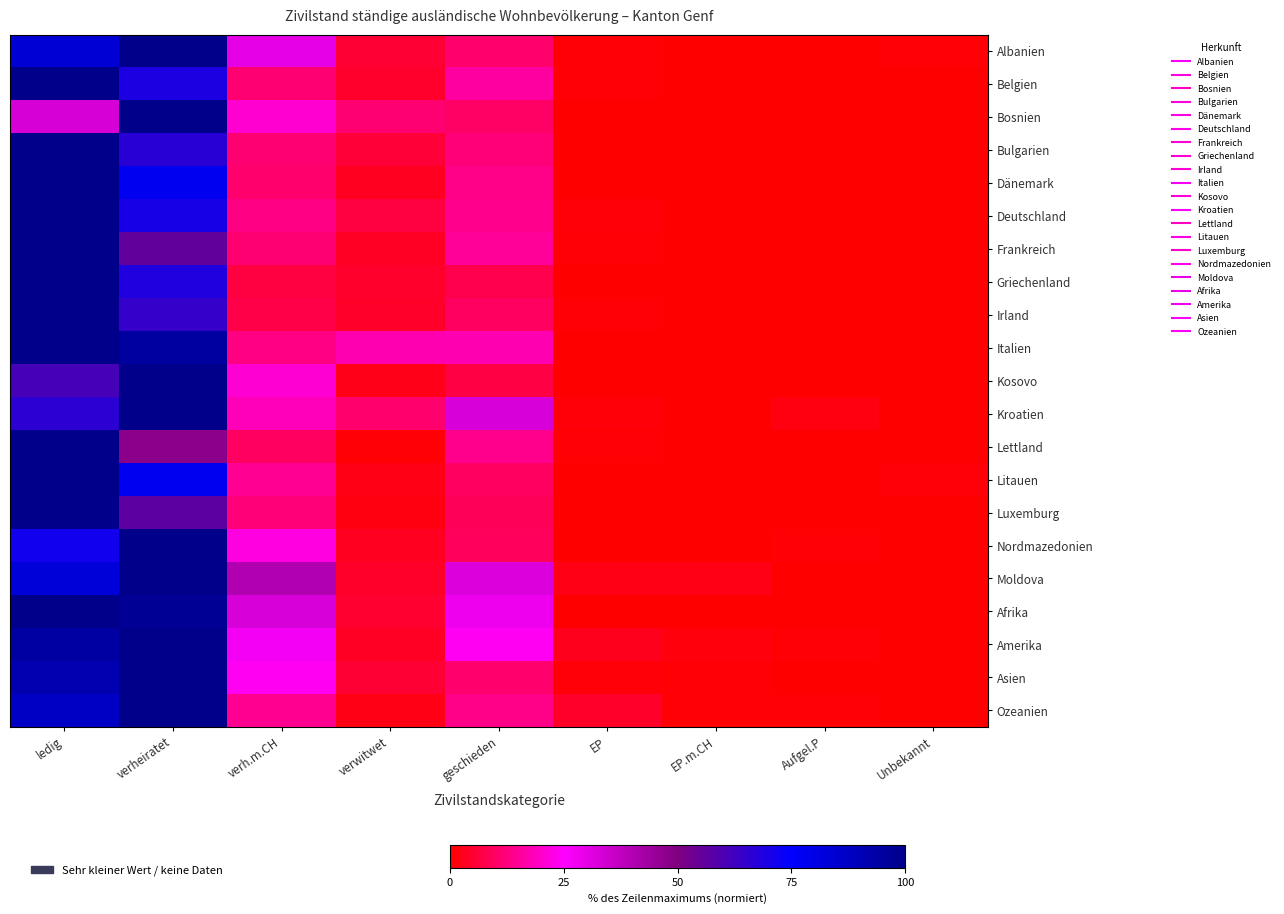

At which category is the sum across all series the highest?

ledig